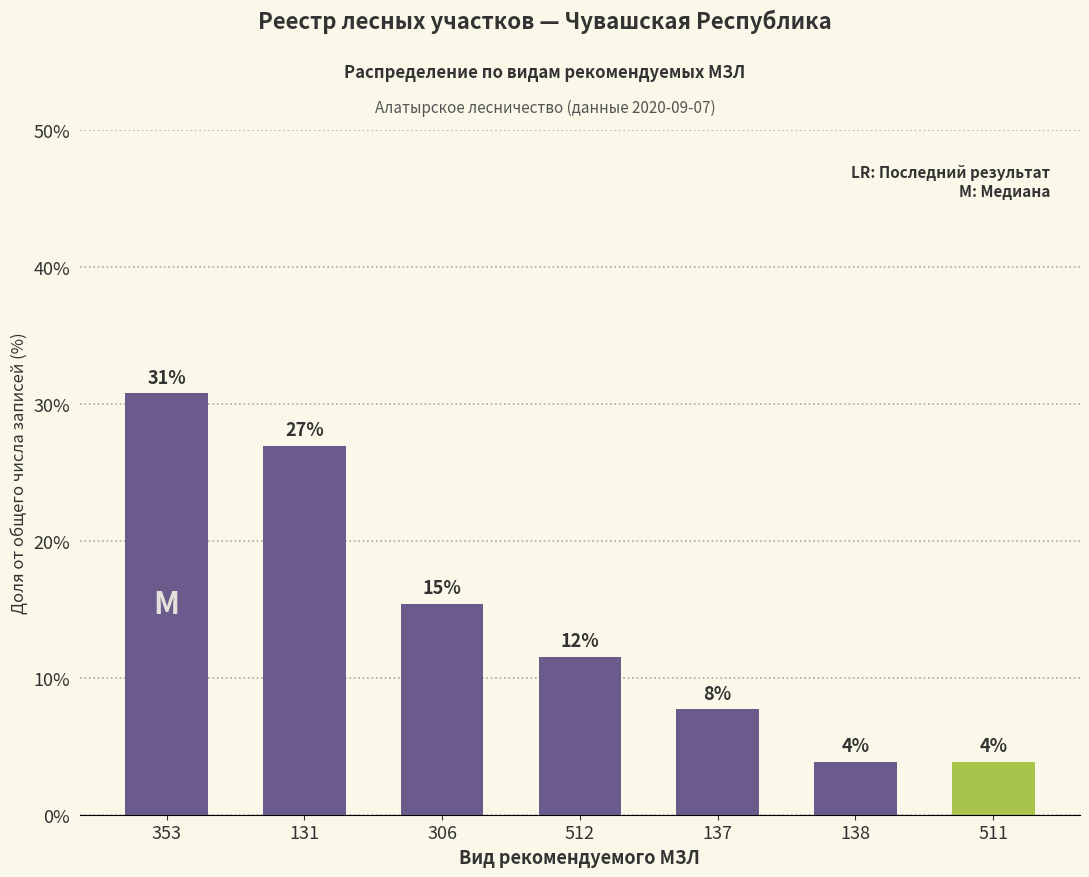

Which category has the highest value across all series?

353